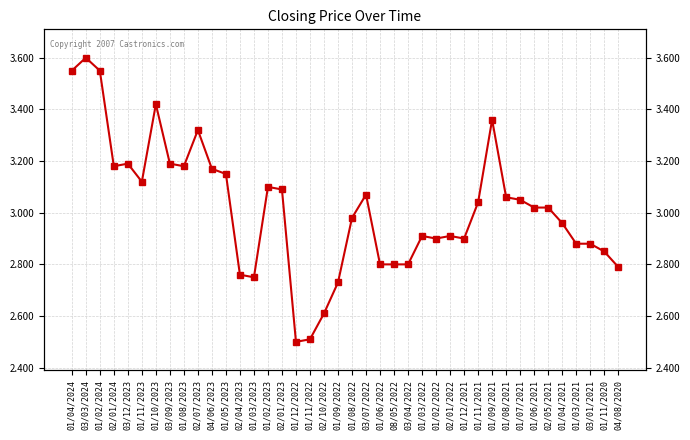

What is the sum of the values at 03/12/2023 and 01/02/2023?

6.3